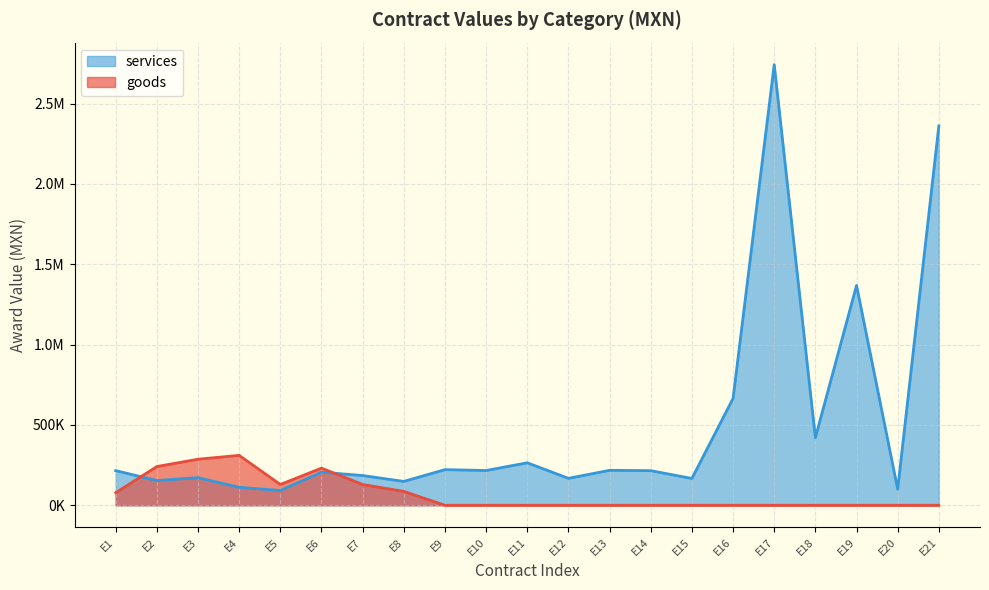

What is the difference between the maximum and minimum values?

2650856.3